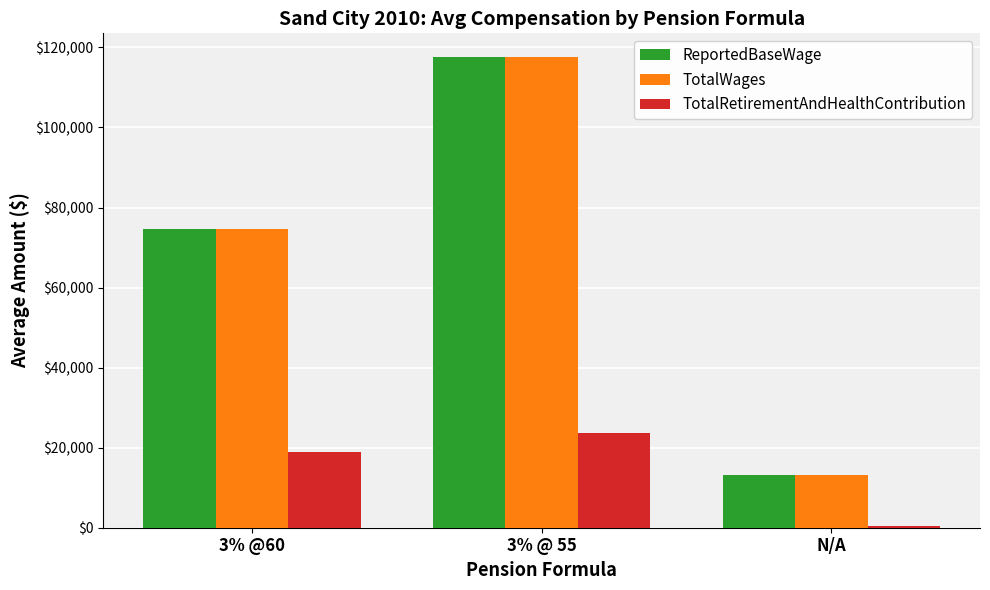

Where is TotalRetirementAndHealthContribution nearest to the value 12057?

3% @60